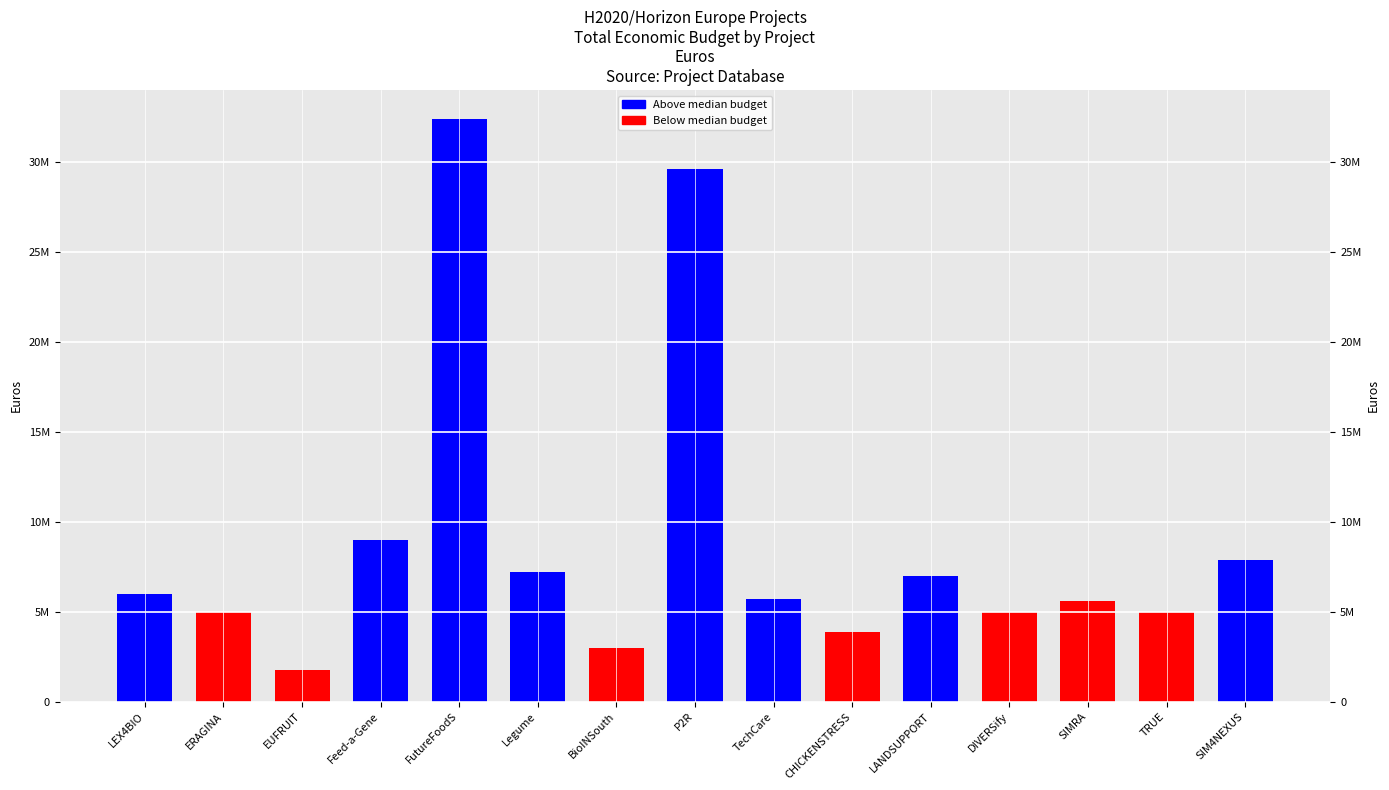

How many data points are above 5703693?

7